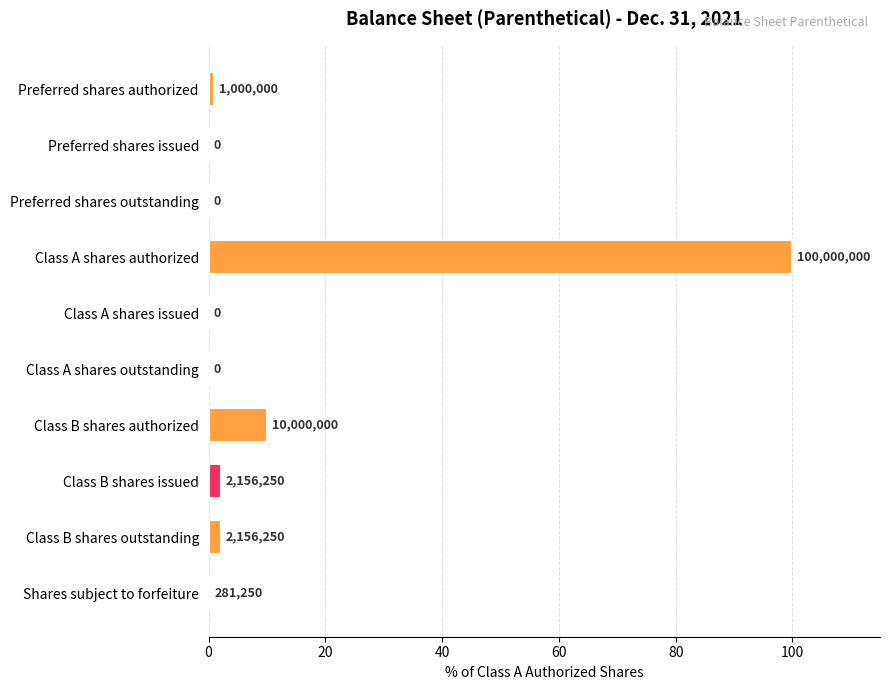

Does the chart contain stacked bars?

No